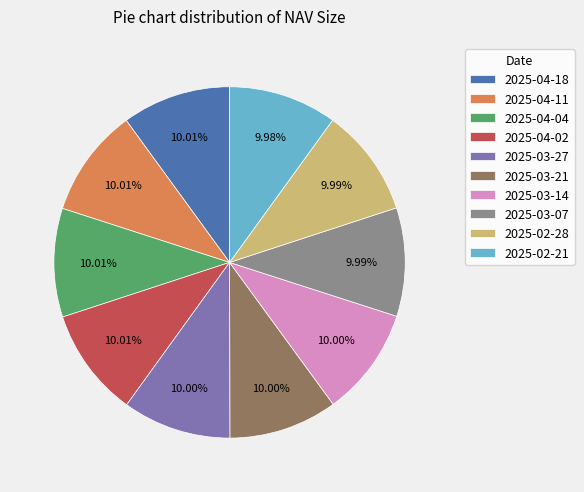

What portion of the pie excludes 2025-02-21?

90.0%